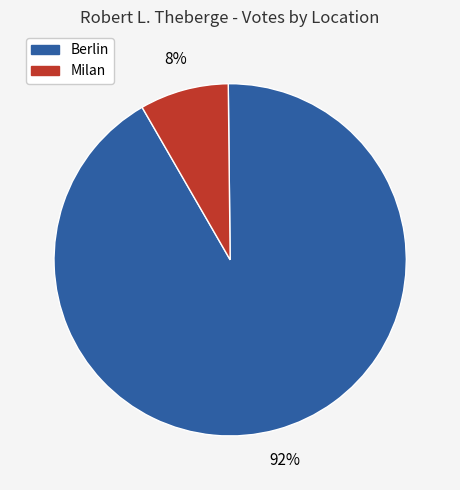

To the nearest percent, what is the average slice percentage?

50%